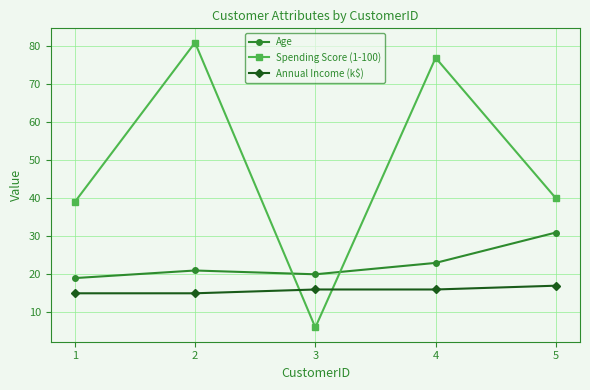

How many lines are shown in the chart?

3